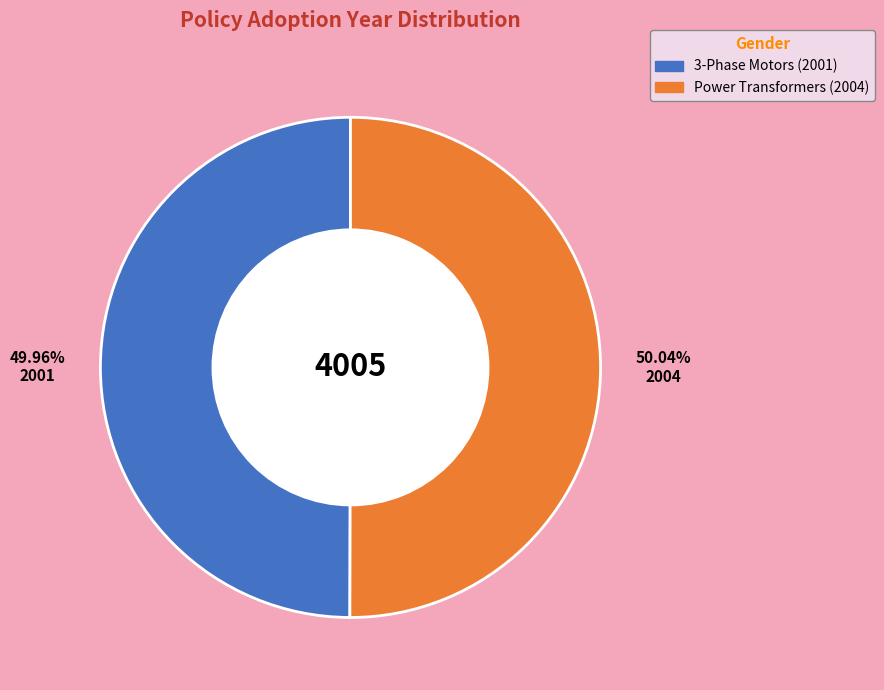

How many slices are in this pie chart?

2